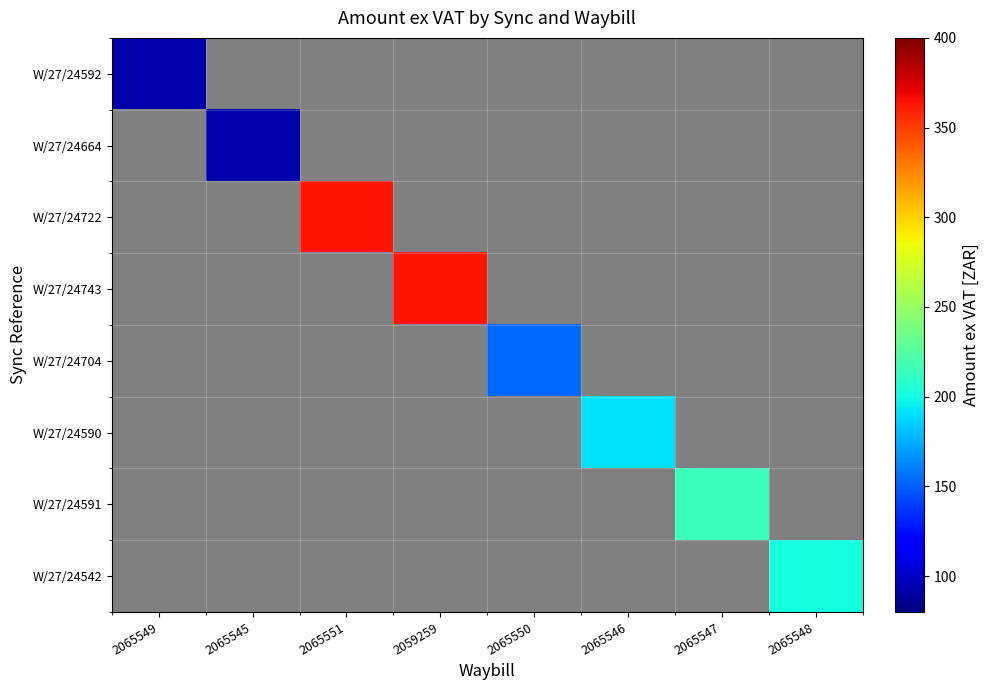

What is the smallest value displayed?

92.5